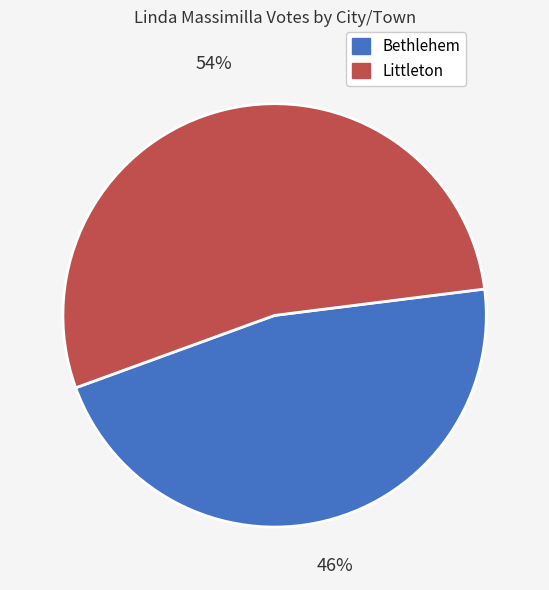

Which has a higher value, Littleton or Bethlehem?

Littleton